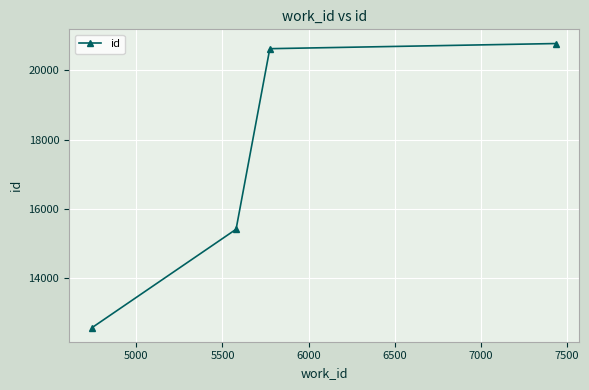

True or false: the data has more than 2 interior local peaks.

False